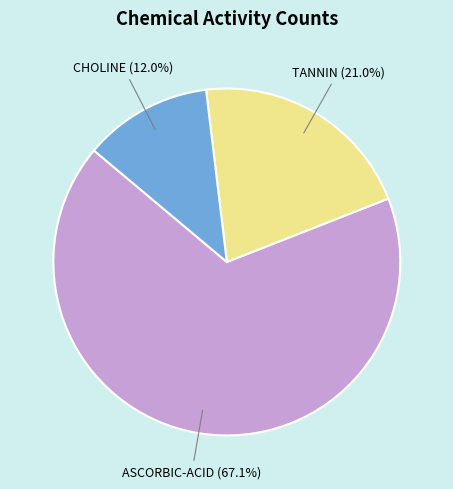

How many segments does this pie chart have?

3